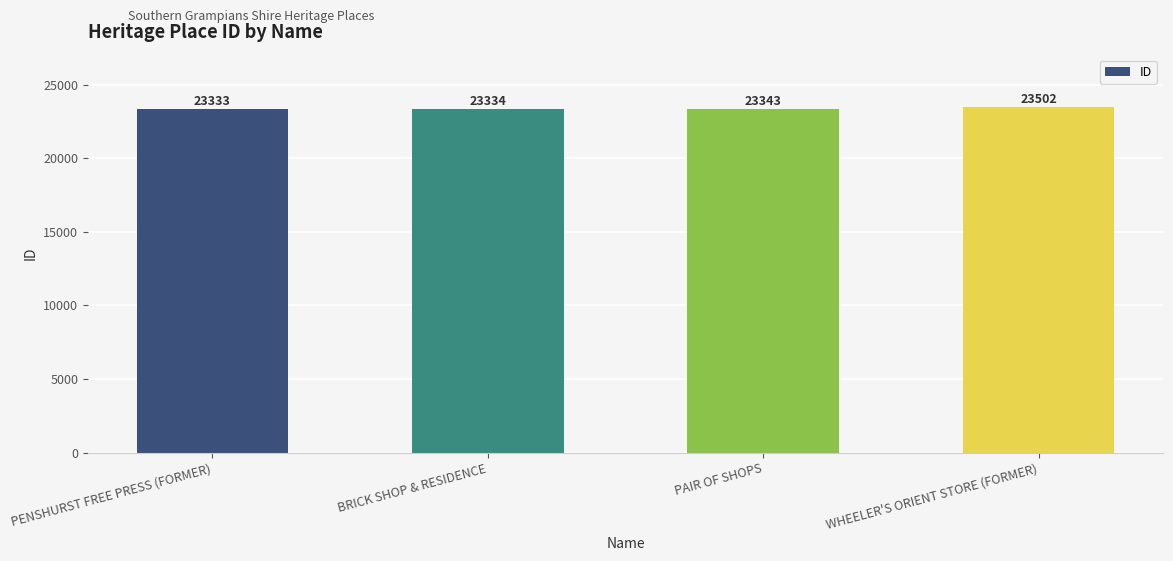

Where is the data nearest to the value 23417?

PAIR OF SHOPS